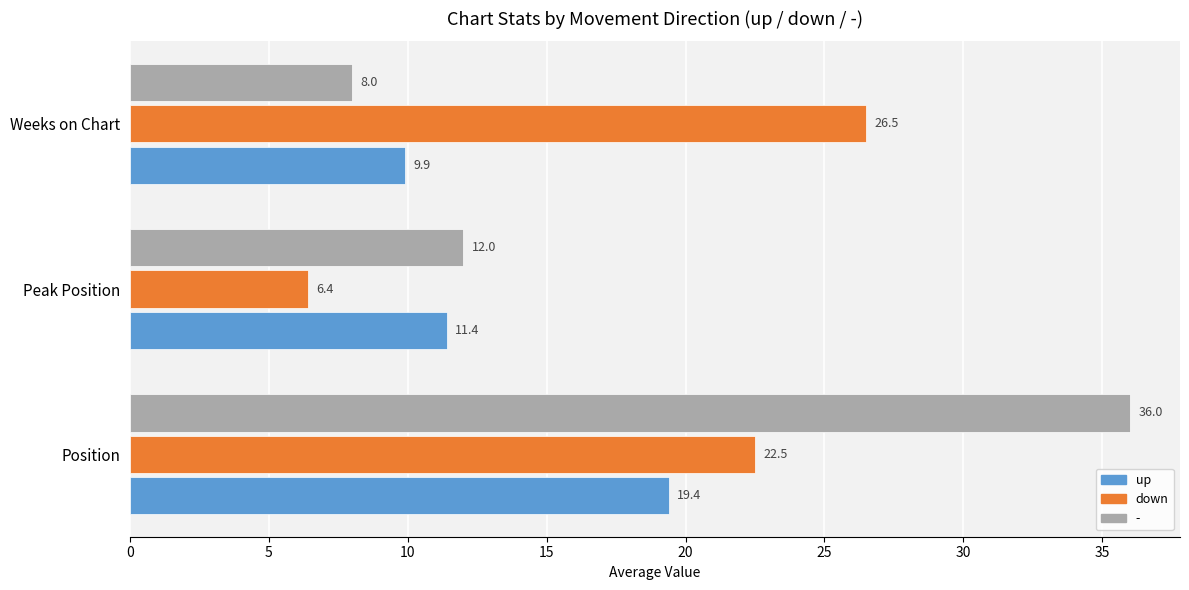

At which label does up reach its minimum?

Weeks on Chart